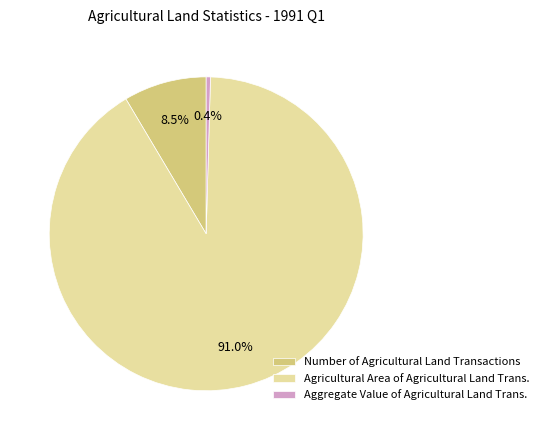

Which category accounts for the majority?

Agricultural Area of Agricultural Land Trans.